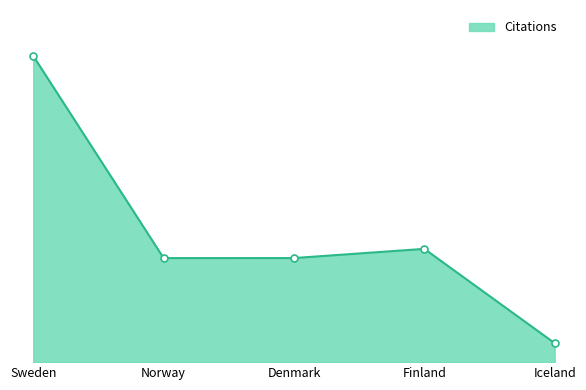

Reading left to right, extract all data points from this chart.

Sweden=12098	Norway=4111	Denmark=4112	Finland=4475	Iceland=749